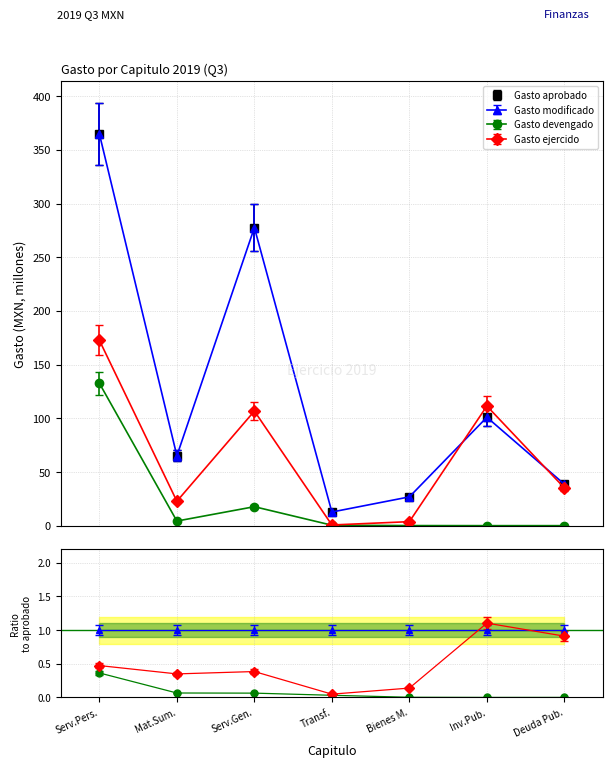

Where is the first local maximum for Gasto aprobado?

Serv.Gen.